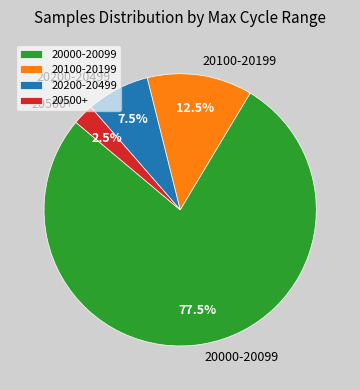

Does any single category account for the majority?

Yes